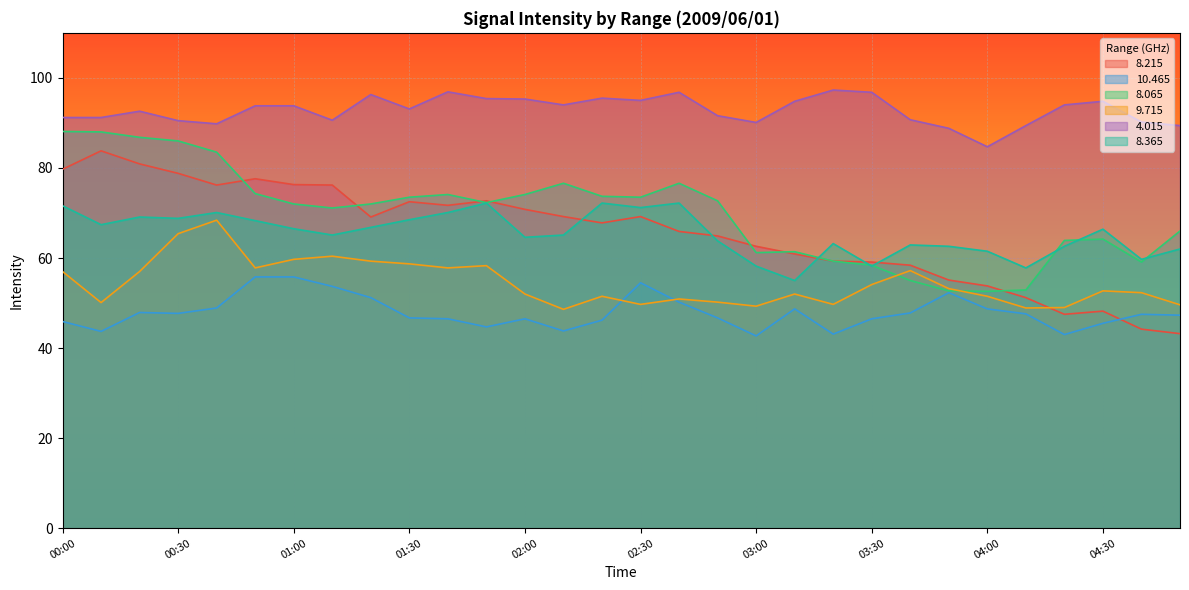

Reading left to right, extract all data points from this chart.

  8.215: 00:00=79.7	00:10=83.8	00:20=80.9	00:30=78.8	00:40=76.2	00:50=77.6	01:00=76.3	01:10=76.2	01:20=69.1	01:30=72.5	01:40=71.7	01:50=72.7	02:00=70.8	02:10=69.2	02:20=67.8	02:30=69.2	02:40=65.9	02:50=64.9	03:00=62.6	03:10=60.9	03:20=59.3	03:30=59.1	03:40=58.4	03:50=55.1	04:00=53.8	04:10=51.2	04:20=47.5	04:30=48.2	04:40=44.2	04:50=43.2
 10.465: 00:00=45.9	00:10=43.7	00:20=47.9	00:30=47.7	00:40=48.9	00:50=55.8	01:00=55.8	01:10=53.7	01:20=51.2	01:30=46.7	01:40=46.5	01:50=44.7	02:00=46.5	02:10=43.8	02:20=46.2	02:30=54.5	02:40=50.2	02:50=46.7	03:00=42.7	03:10=48.7	03:20=43.1	03:30=46.5	03:40=47.8	03:50=52.3	04:00=48.7	04:10=47.6	04:20=43.0	04:30=45.5	04:40=47.5	04:50=47.3
  8.065: 00:00=88.1	00:10=88.0	00:20=86.8	00:30=86.0	00:40=83.5	00:50=74.3	01:00=72.0	01:10=71.1	01:20=72.0	01:30=73.5	01:40=74.1	01:50=72.3	02:00=74.1	02:10=76.6	02:20=73.7	02:30=73.5	02:40=76.6	02:50=72.7	03:00=61.2	03:10=61.4	03:20=59.3	03:30=58.4	03:40=55.0	03:50=52.7	04:00=52.6	04:10=52.9	04:20=63.9	04:30=64.2	04:40=59.1	04:50=66.0
  9.715: 00:00=57.0	00:10=50.1	00:20=57.0	00:30=65.4	00:40=68.4	00:50=57.8	01:00=59.7	01:10=60.4	01:20=59.3	01:30=58.7	01:40=57.8	01:50=58.3	02:00=52.0	02:10=48.6	02:20=51.5	02:30=49.7	02:40=50.9	02:50=50.2	03:00=49.3	03:10=52.0	03:20=49.7	03:30=54.1	03:40=57.2	03:50=53.2	04:00=51.5	04:10=48.9	04:20=49.0	04:30=52.7	04:40=52.3	04:50=49.6
  4.015: 00:00=91.2	00:10=91.2	00:20=92.6	00:30=90.5	00:40=89.8	00:50=93.8	01:00=93.8	01:10=90.6	01:20=96.3	01:30=93.1	01:40=96.9	01:50=95.4	02:00=95.3	02:10=94.0	02:20=95.5	02:30=95.0	02:40=96.8	02:50=91.6	03:00=90.1	03:10=94.8	03:20=97.3	03:30=96.8	03:40=90.7	03:50=88.8	04:00=84.7	04:10=89.4	04:20=94.0	04:30=94.8	04:40=90.2	04:50=89.4
  8.365: 00:00=71.6	00:10=67.4	00:20=69.1	00:30=68.8	00:40=70.1	00:50=68.3	01:00=66.5	01:10=65.1	01:20=66.8	01:30=68.5	01:40=70.1	01:50=72.2	02:00=64.6	02:10=65.1	02:20=72.2	02:30=71.2	02:40=72.2	02:50=63.8	03:00=58.2	03:10=55.0	03:20=63.2	03:30=58.2	03:40=62.9	03:50=62.6	04:00=61.5	04:10=57.8	04:20=62.6	04:30=66.4	04:40=59.7	04:50=62.0